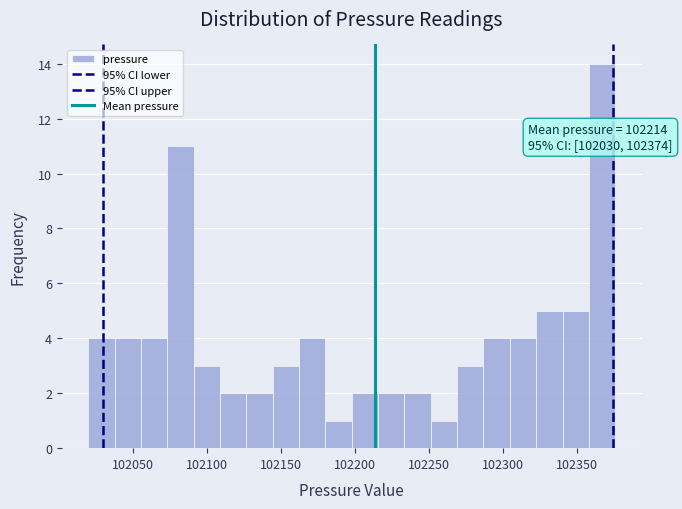

Around what value on the x-axis is the tallest bar? Give the approximate position of its centre, as read against the axis.

102365